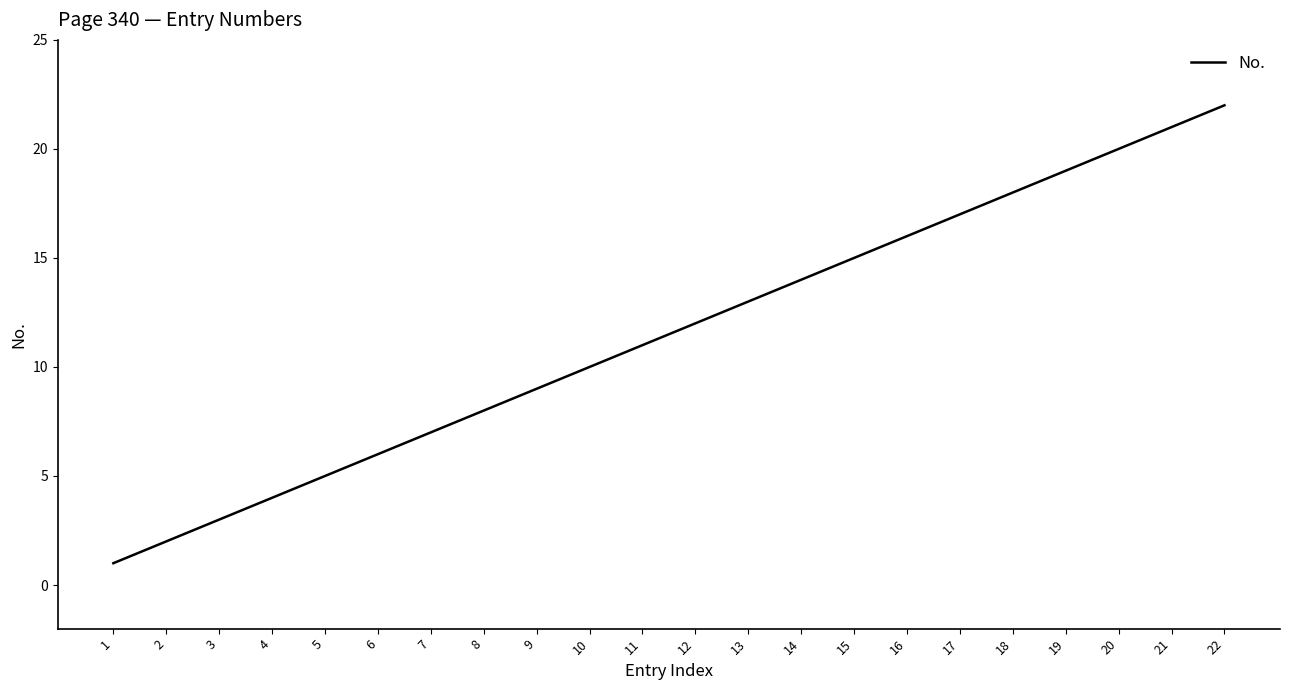

What is the change in value from 13 to 18?

+5